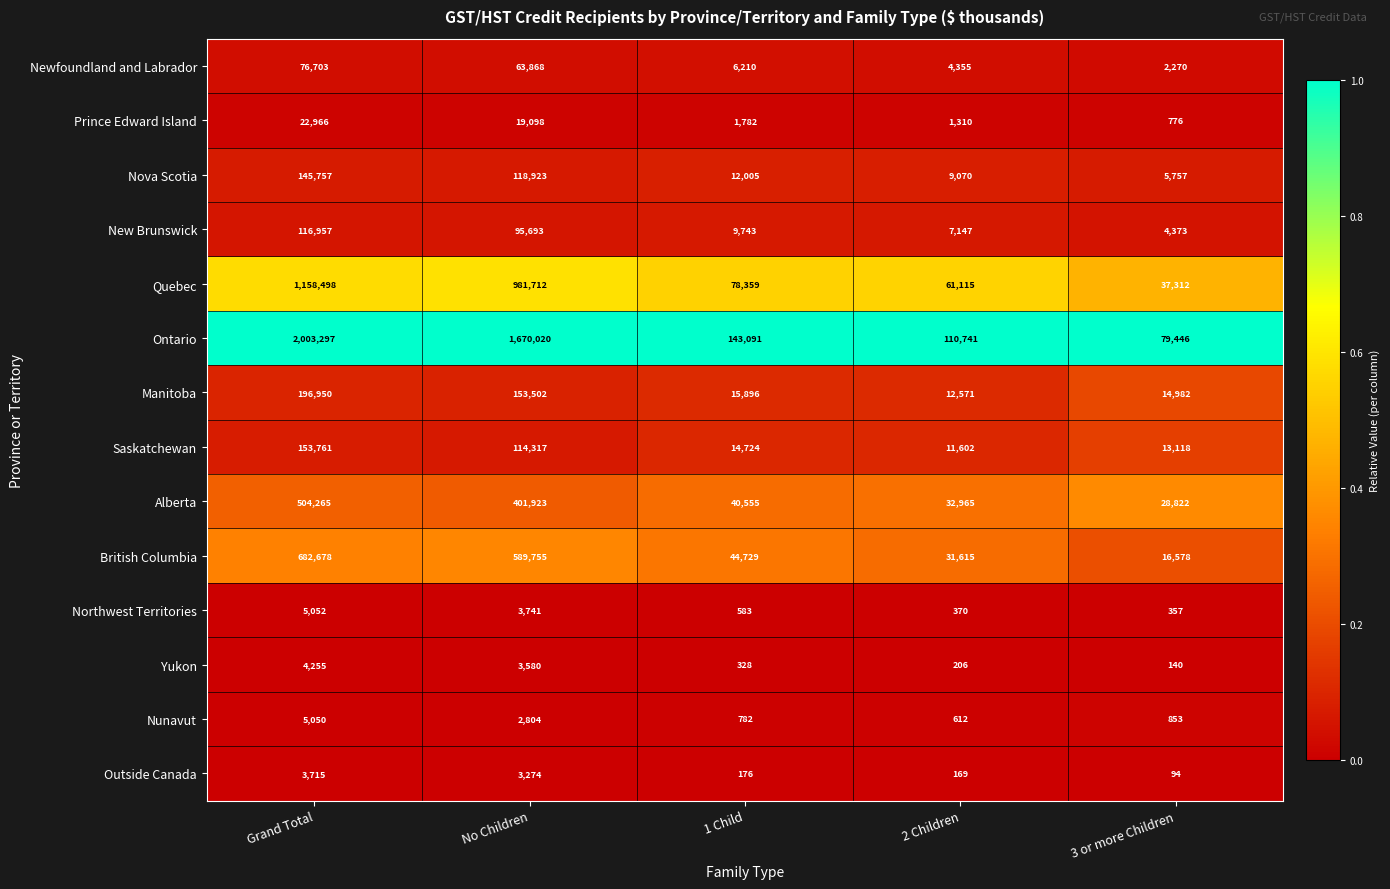

Rank the series by their maximum value, from highest to lowest.

Ontario, Quebec, British Columbia, Alberta, Manitoba, Saskatchewan, Nova Scotia, New Brunswick, Newfoundland and Labrador, Prince Edward Island, Northwest Territories, Nunavut, Yukon, Outside Canada